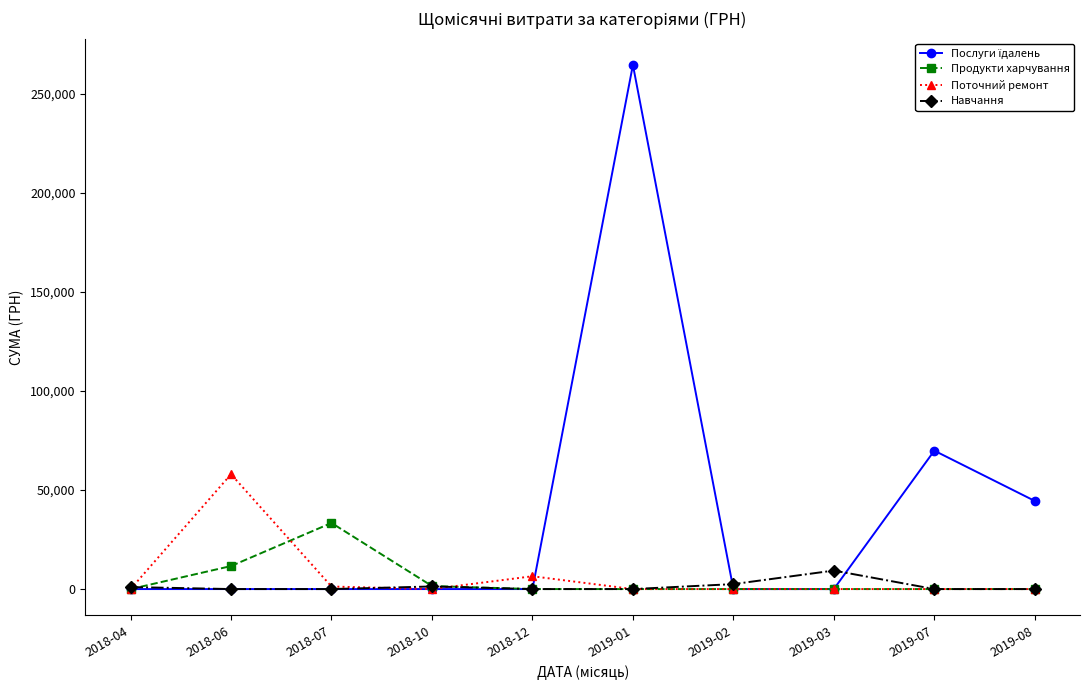

What is the sum of all Навчання values?

14186.0